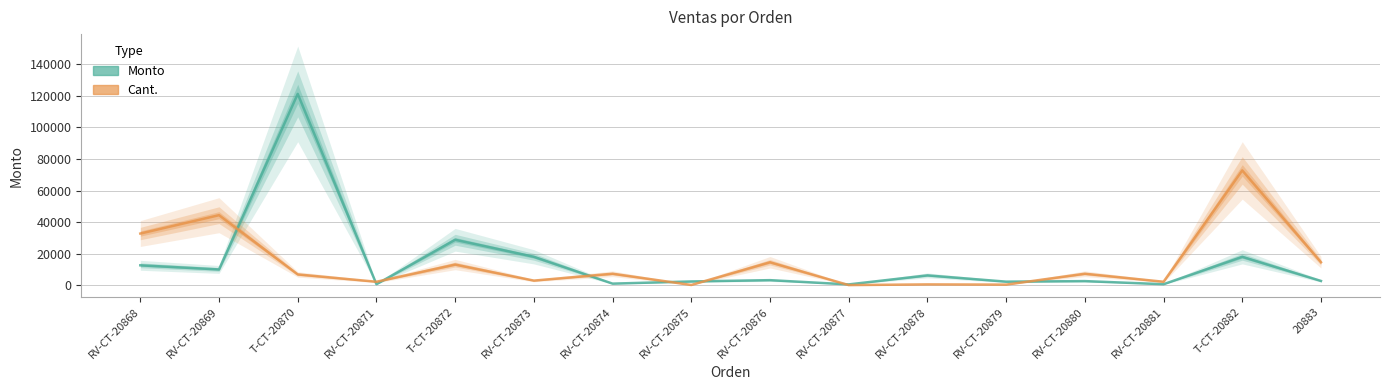

What is the minimum value for Monto?

500.0